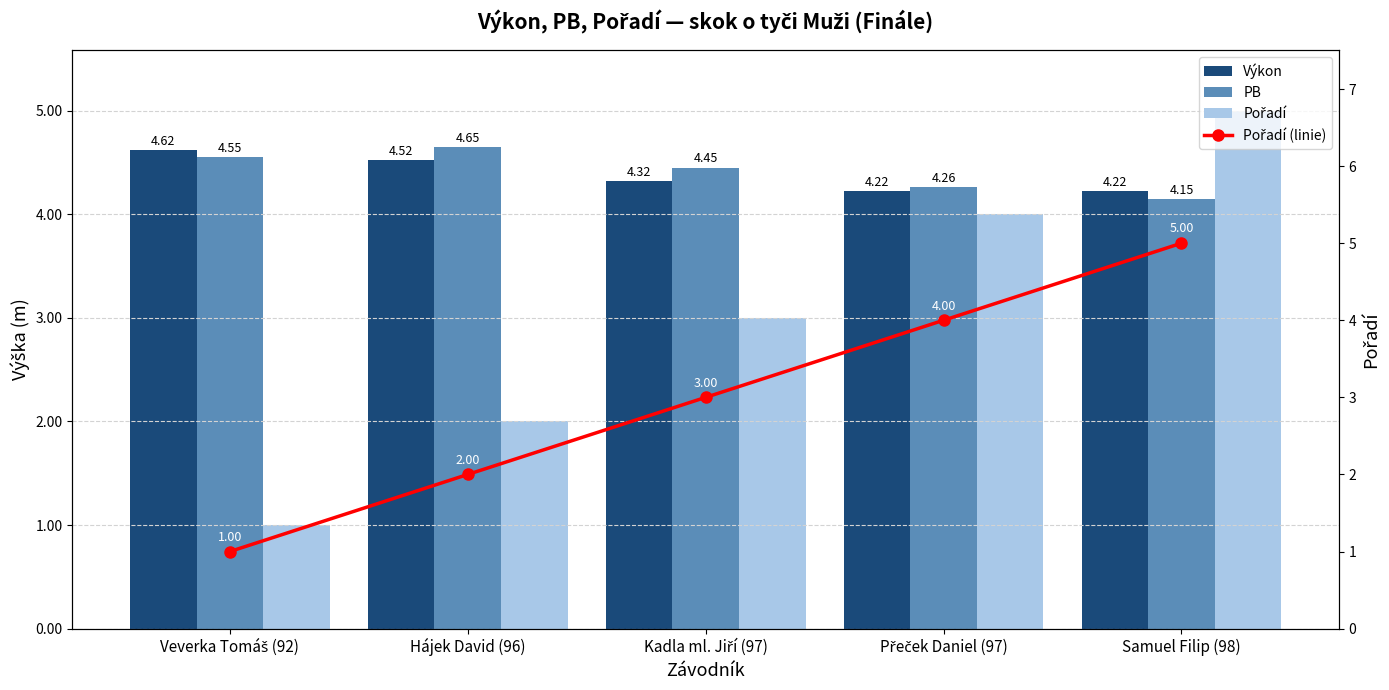

What is the minimum value for PB?

4.2